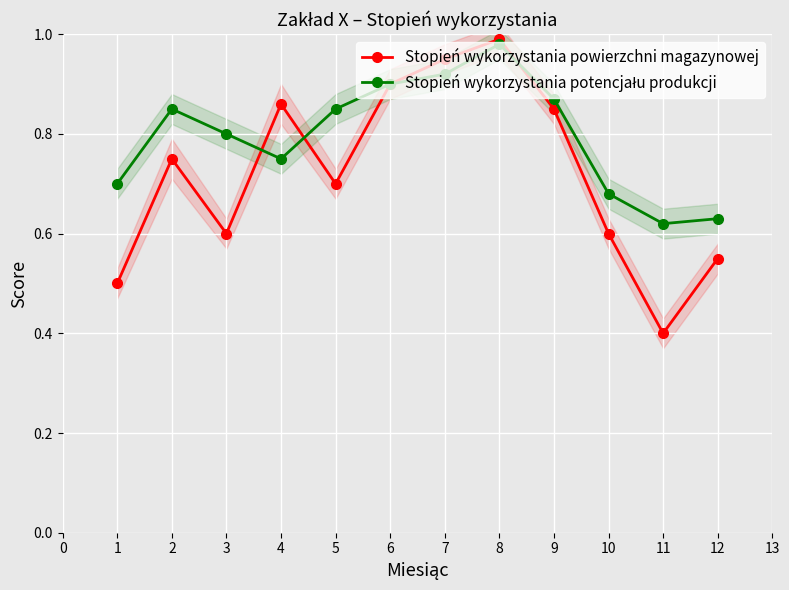

True or false: Stopień wykorzystania potencjału produkcji has more than 1 points higher than both neighbors.

True